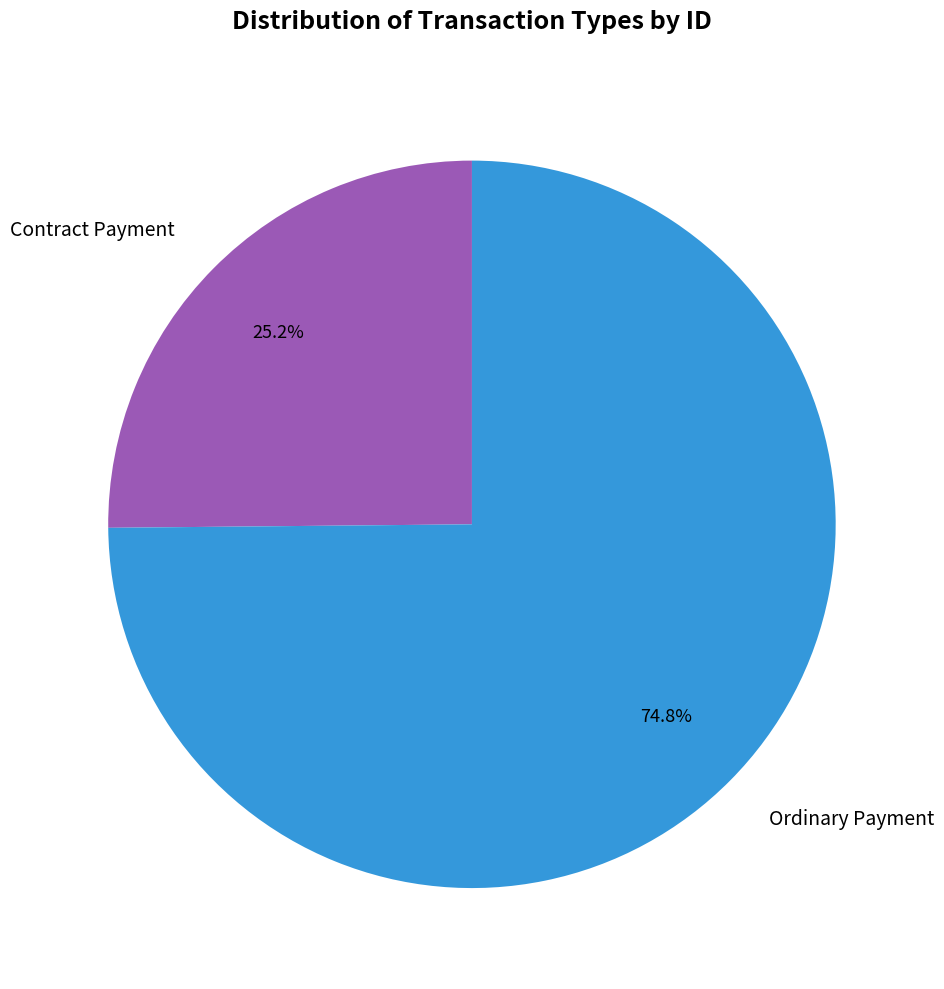

What percentage is the Contract Payment slice, to the nearest percent?

25%